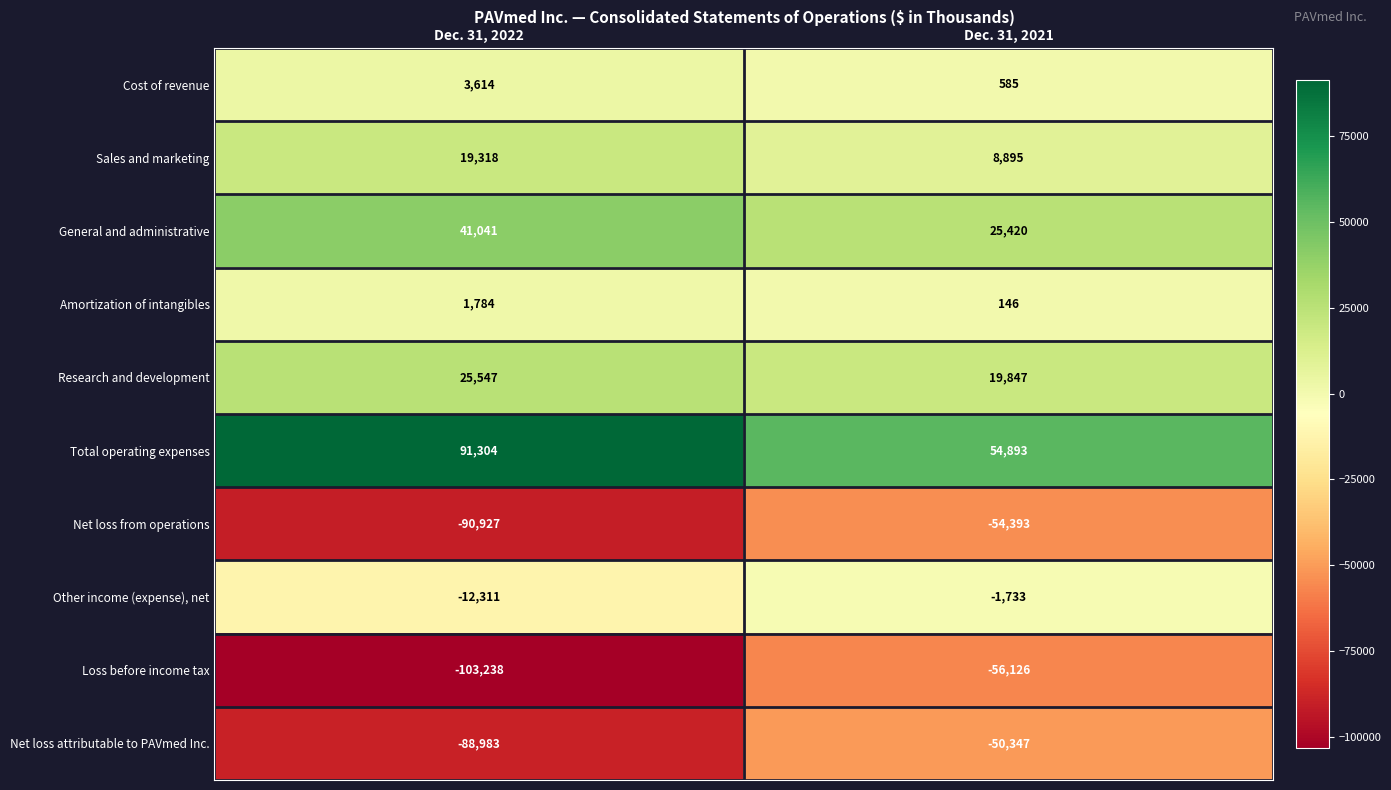

Is it true that Net loss from operations equals -90927 at Dec. 31, 2022?

True